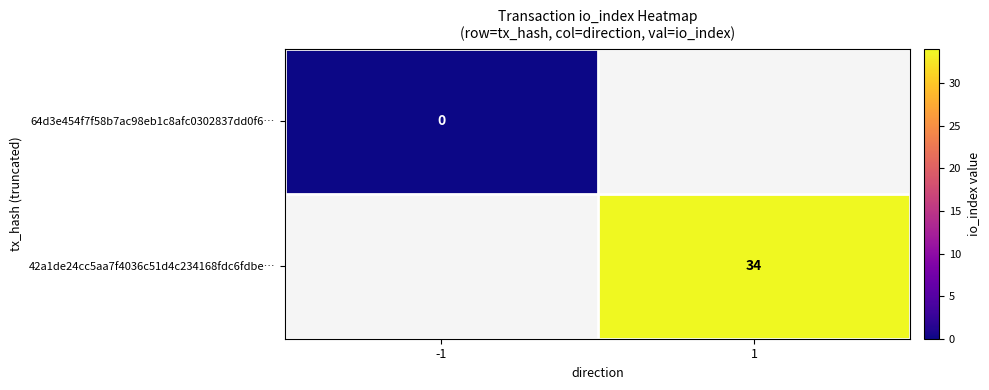

Is it true that 42a1de24cc5aa7f4036c51d4c234168fdc6fdbe… equals 57 at 1?

False